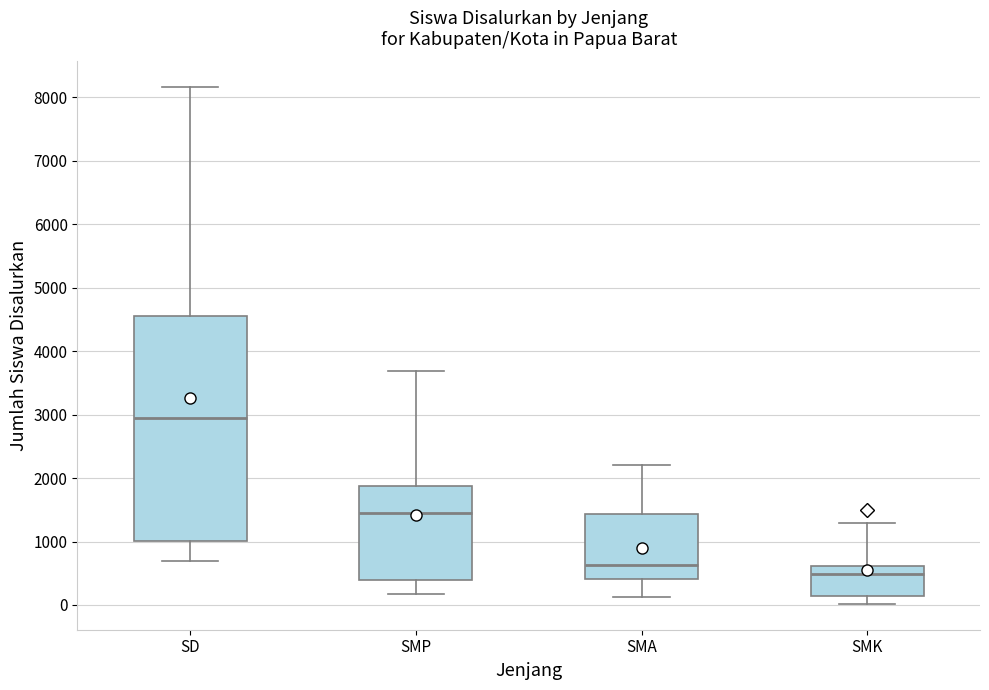

Reading left to right, read every box against the y-axis: the position of its median line, the range the box covers, and the ends of its whiskers. The values are not printed on the chart, so give them approximately, as read against the axis.

SD: median 2900, box 1000 to 4600, whiskers 700 to 8200
SMP: median 1400, box 400 to 1900, whiskers 200 to 3700
SMA: median 600, box 400 to 1400, whiskers 100 to 2200
SMK: median 500, box 100 to 600, whiskers 0 to 1300